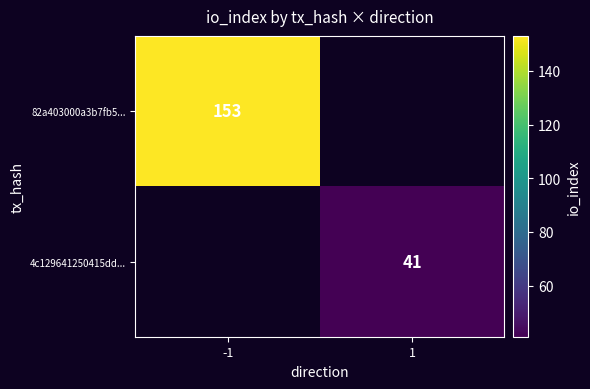

True or false: 4c129641250415dd... has a value of 41 at 1.

True